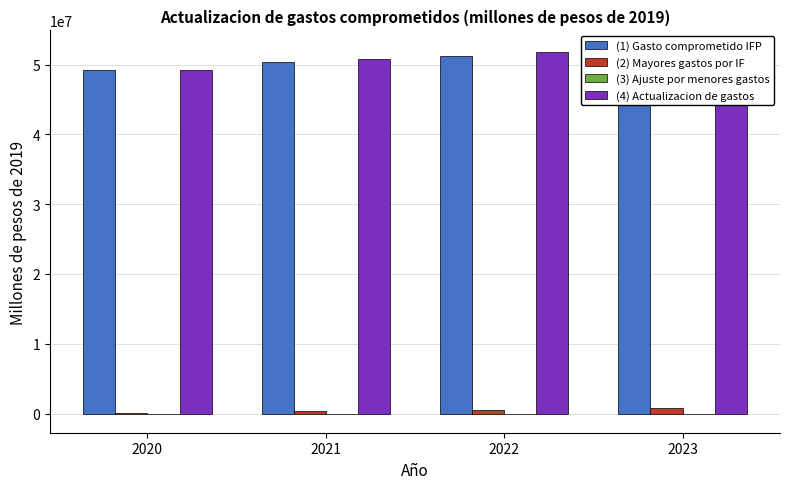

Rank the categories by (2) Mayores gastos por IF value from lowest to highest.

2020, 2021, 2022, 2023